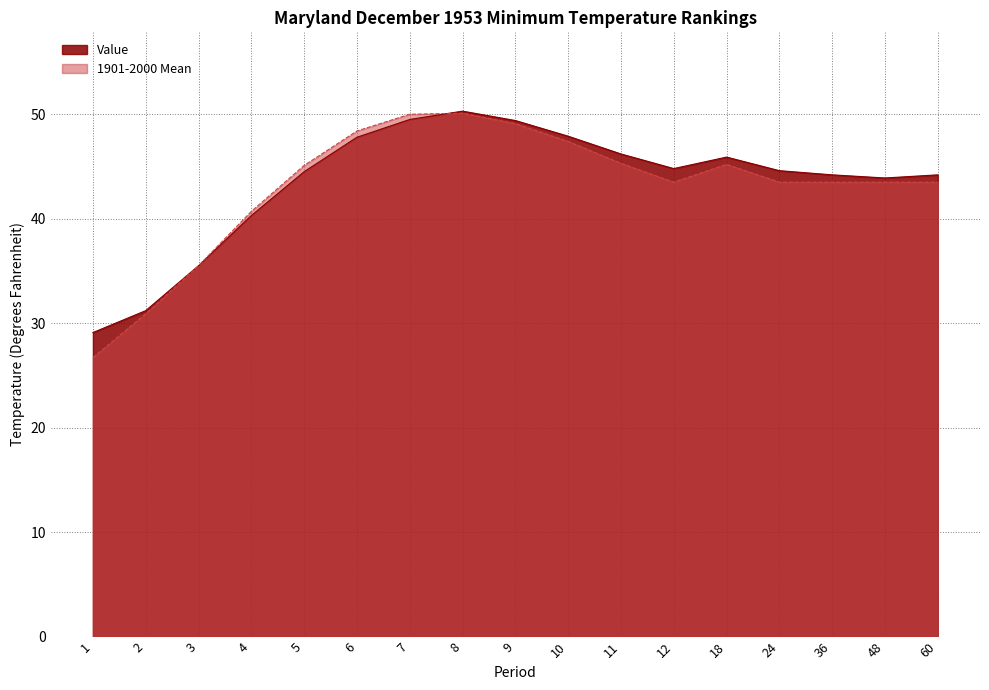

Which series has the largest range (max minus min)?

1901-2000 Mean